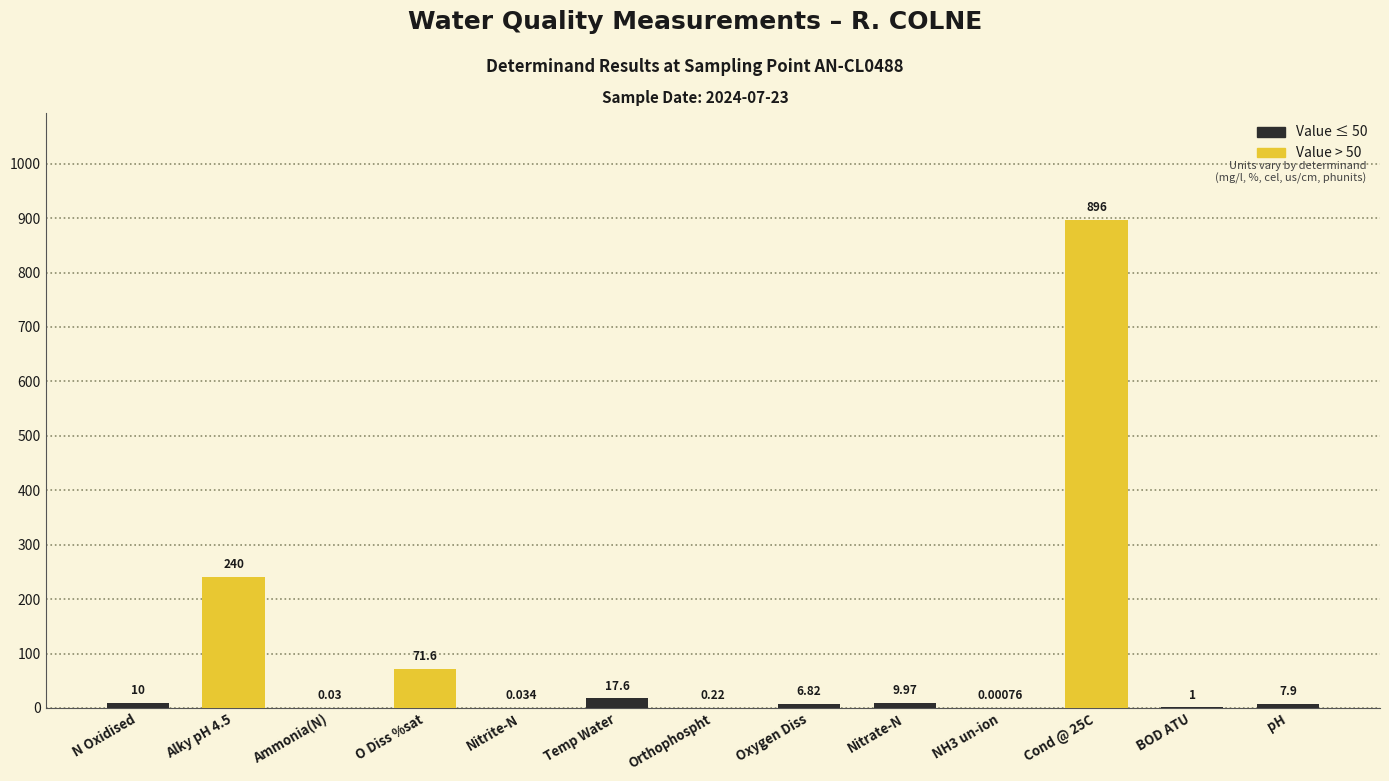

Between pH and NH3 un-ion, which is larger?

pH